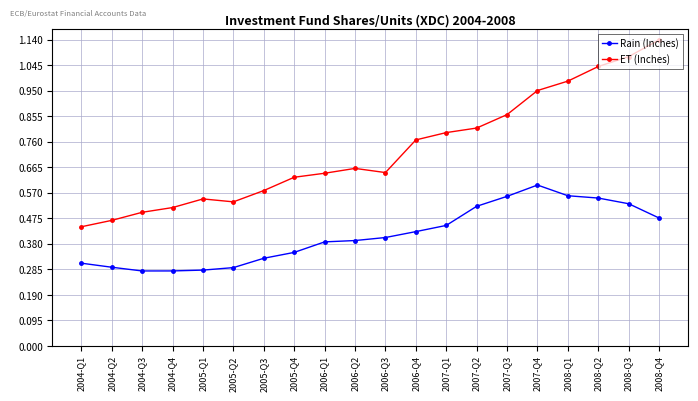

Which series has the largest range (max minus min)?

ET (Inches)